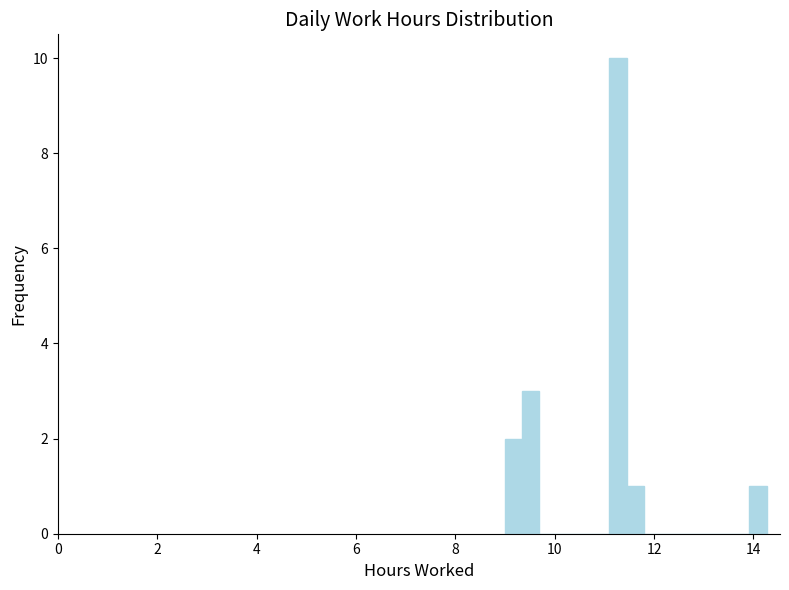

Read against the x-axis, roughly where is the centre of the tallest bar?

11.2